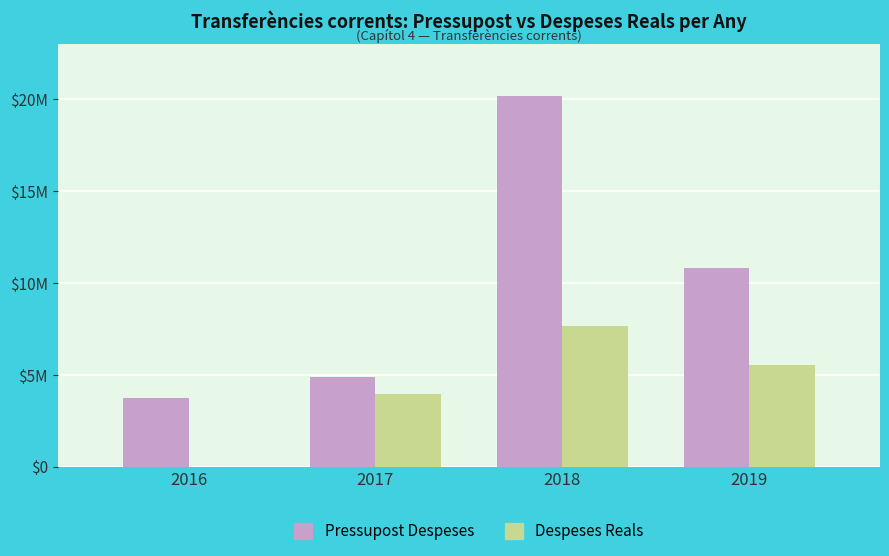

Are the bars grouped side by side (vs. stacked)?

Yes